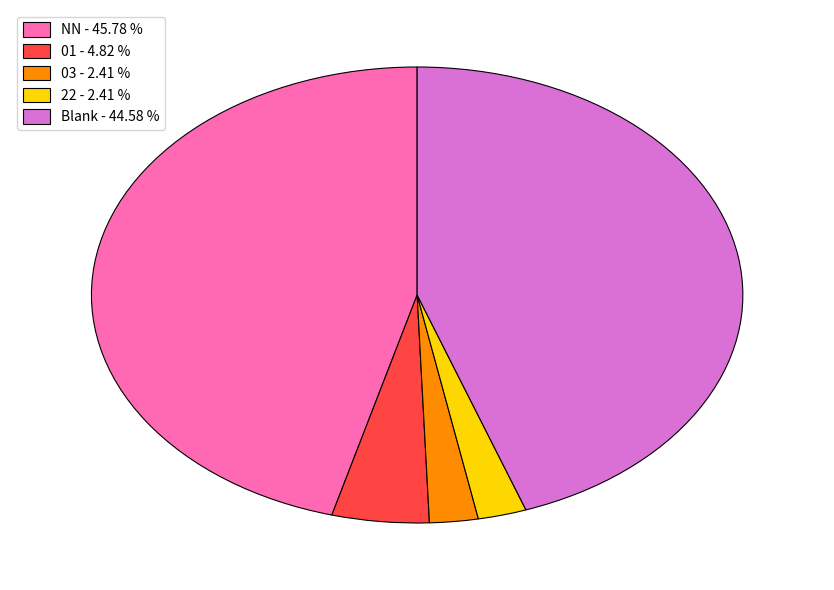

Which category has the biggest portion of the pie?

NN - 45.78 %